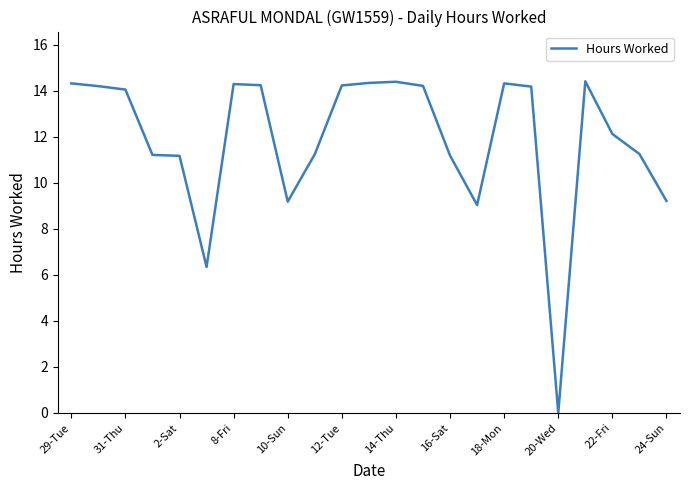

What is the greatest value displayed?

14.4